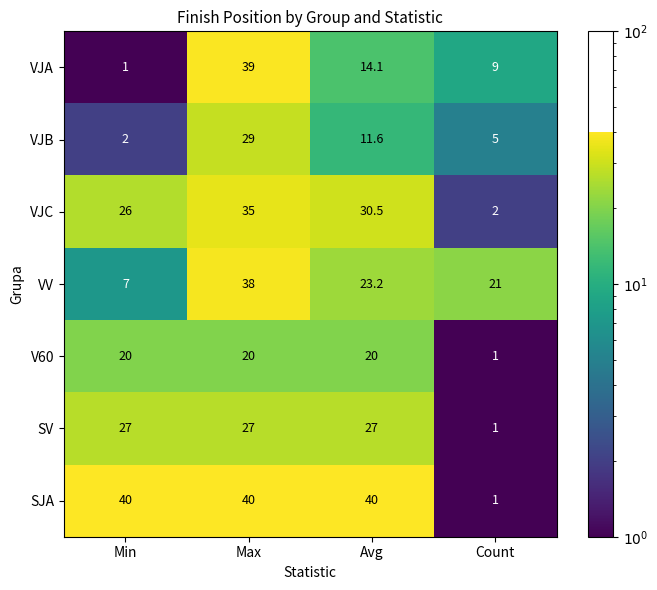

Reading left to right, extract all data points from this chart.

VJA: Min=1.0	Max=39.0	Avg=14.1	Count=9.0
VJB: Min=2.0	Max=29.0	Avg=11.6	Count=5.0
VJC: Min=26.0	Max=35.0	Avg=30.5	Count=2.0
VV: Min=7.0	Max=38.0	Avg=23.2	Count=21.0
V60: Min=20.0	Max=20.0	Avg=20.0	Count=1.0
SV: Min=27.0	Max=27.0	Avg=27.0	Count=1.0
SJA: Min=40.0	Max=40.0	Avg=40.0	Count=1.0